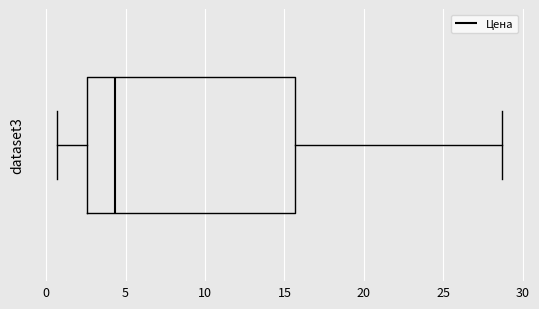

Read this box plot against the x-axis: the position of the median line, the range covered by the box, and the ends of both whiskers. The values are not printed on the chart, so give them approximately, as read against the axis.

median 4.5, box 2.5 to 15.5, whiskers 0.5 to 28.5